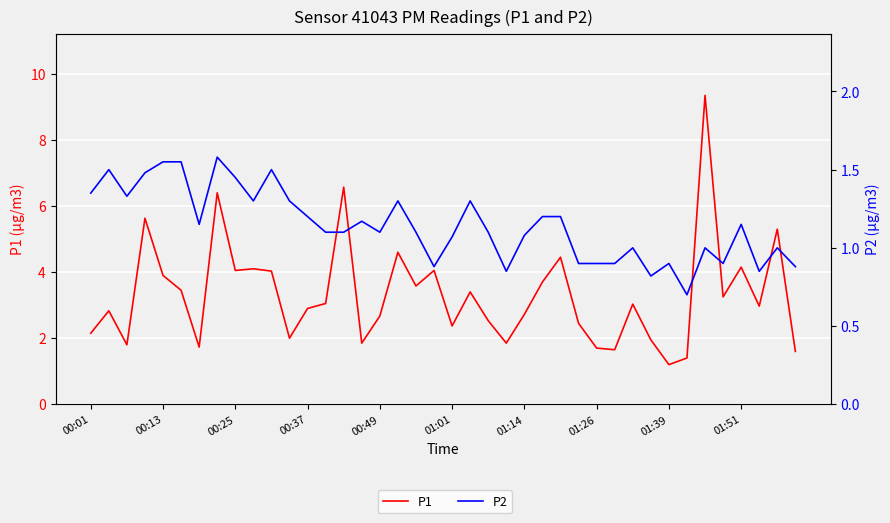

What is the spread (max minus min) of values at 26?

3.2